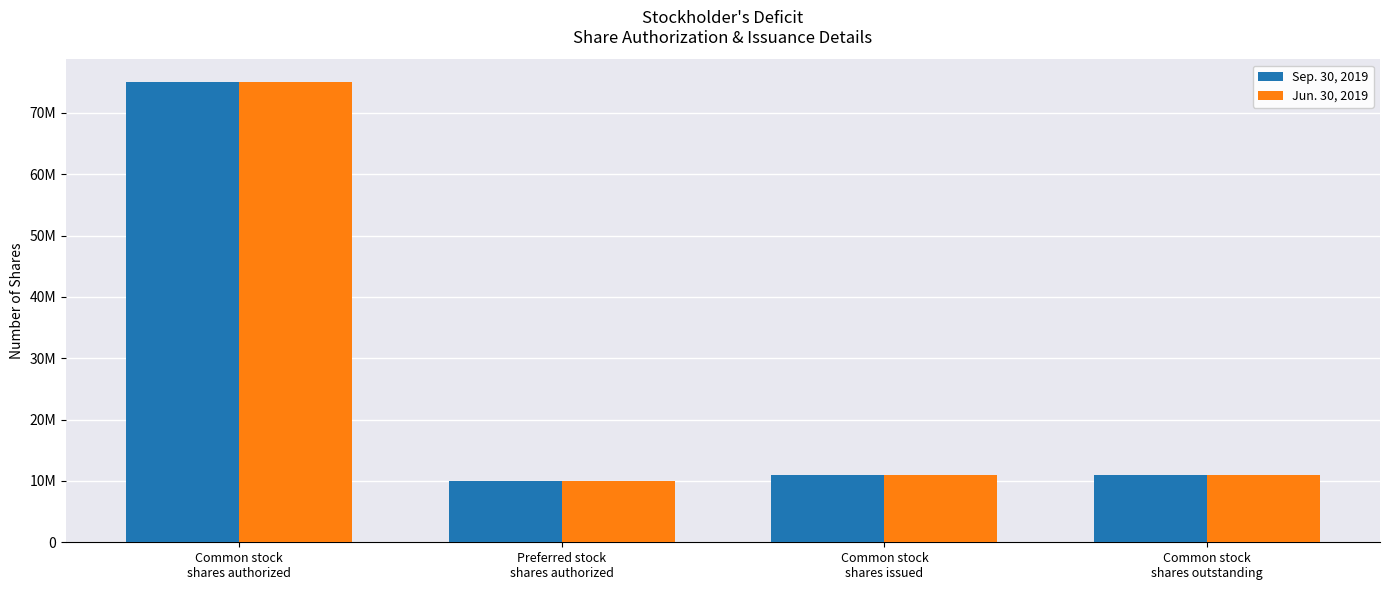

What is the average value of the Jun. 30, 2019 series?

26750000